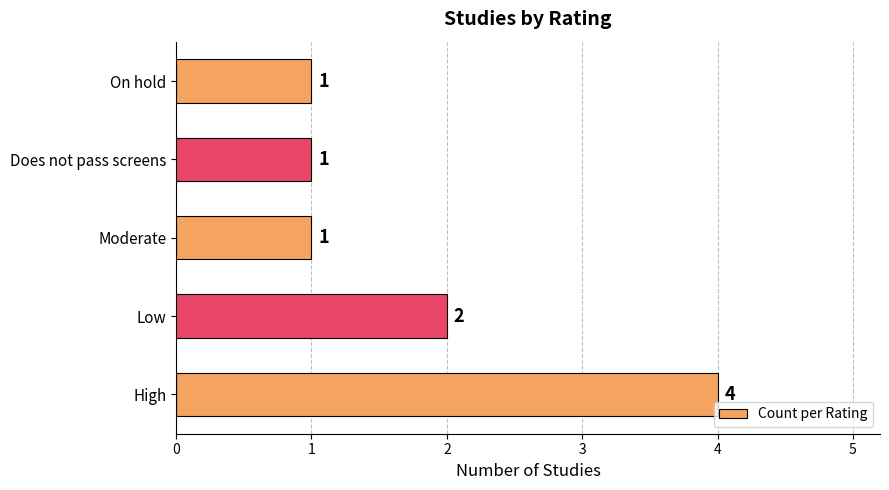

Approximately how many times larger is the value at Moderate compared to Low?

0.5